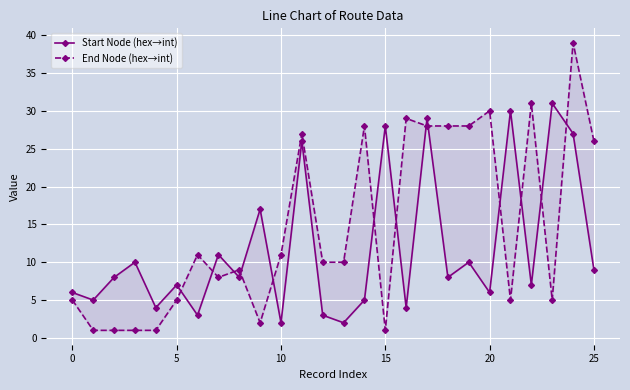

What are all the series names shown in the legend?

Start Node (hex→int), End Node (hex→int)